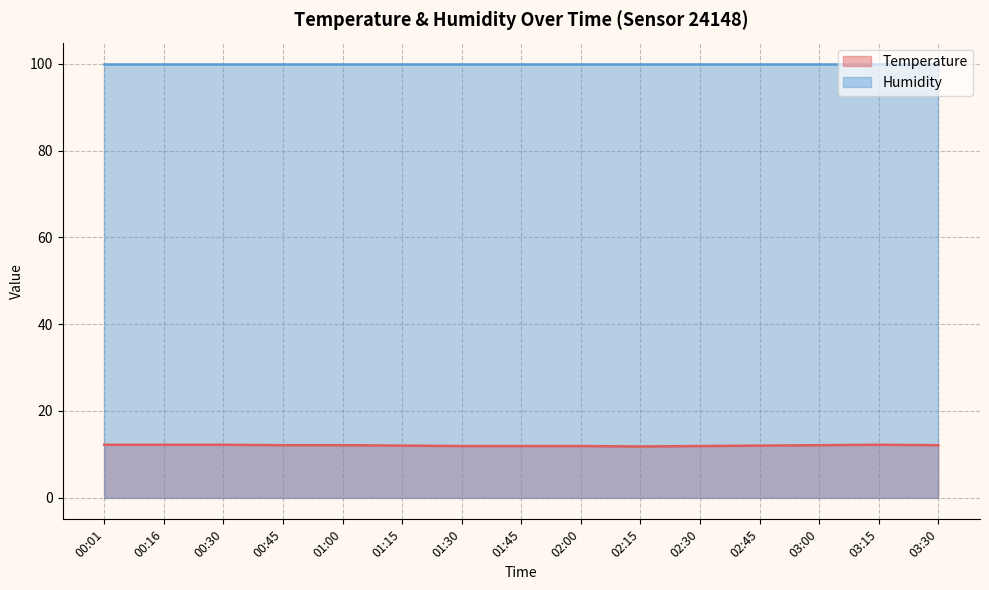

What is the ratio of the value at 00:01 to the value at 02:15?

1.0